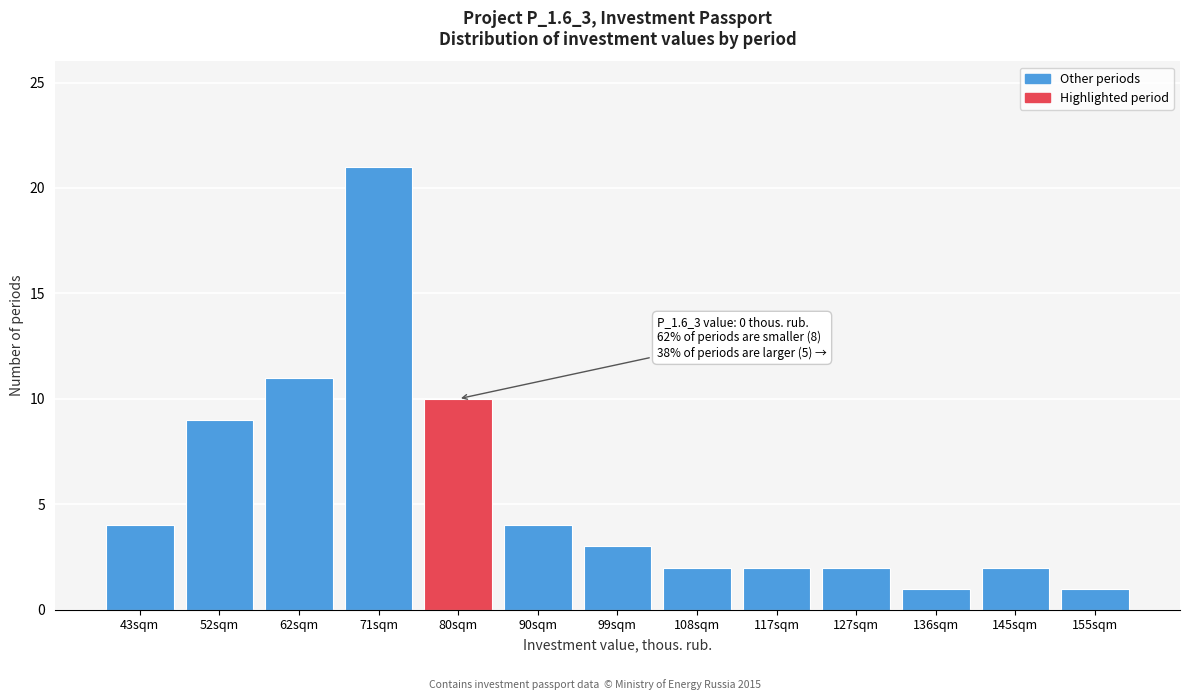

Reading right to left, what are all the values shown in this chart?

1	2	1	2	2	2	3	4	10	21	11	9	4